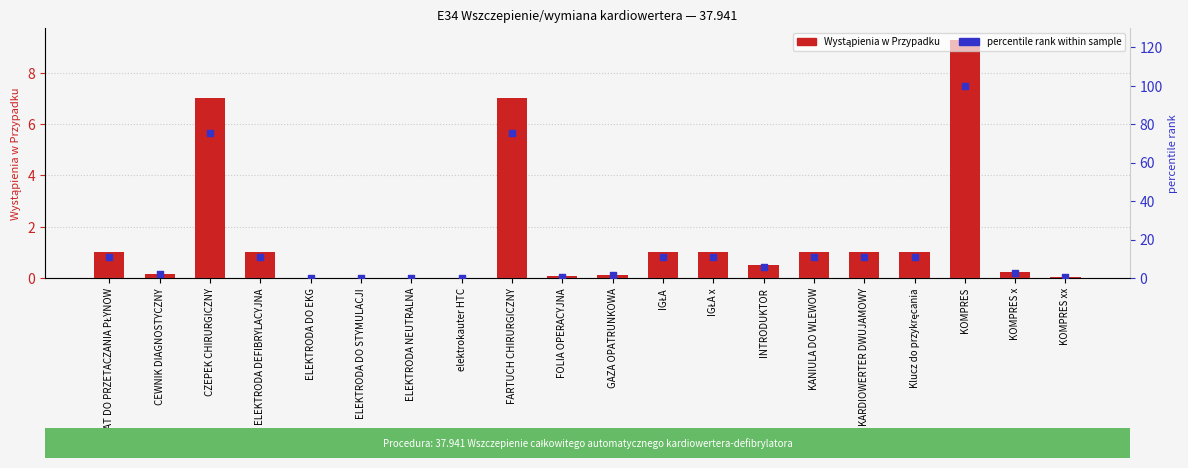

What are all the series names shown in the legend?

Wystąpienia w Przypadku, percentile rank within sample